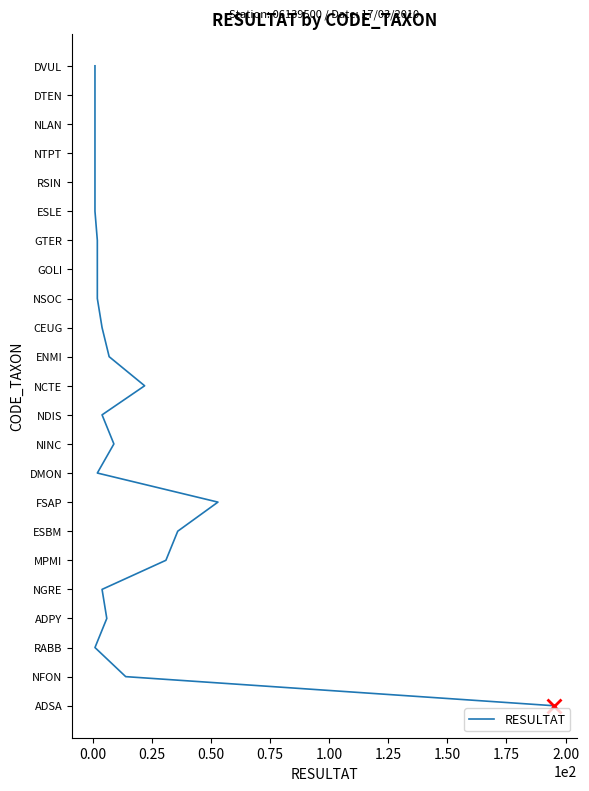

Is this an area chart (filled region under the line)?

No